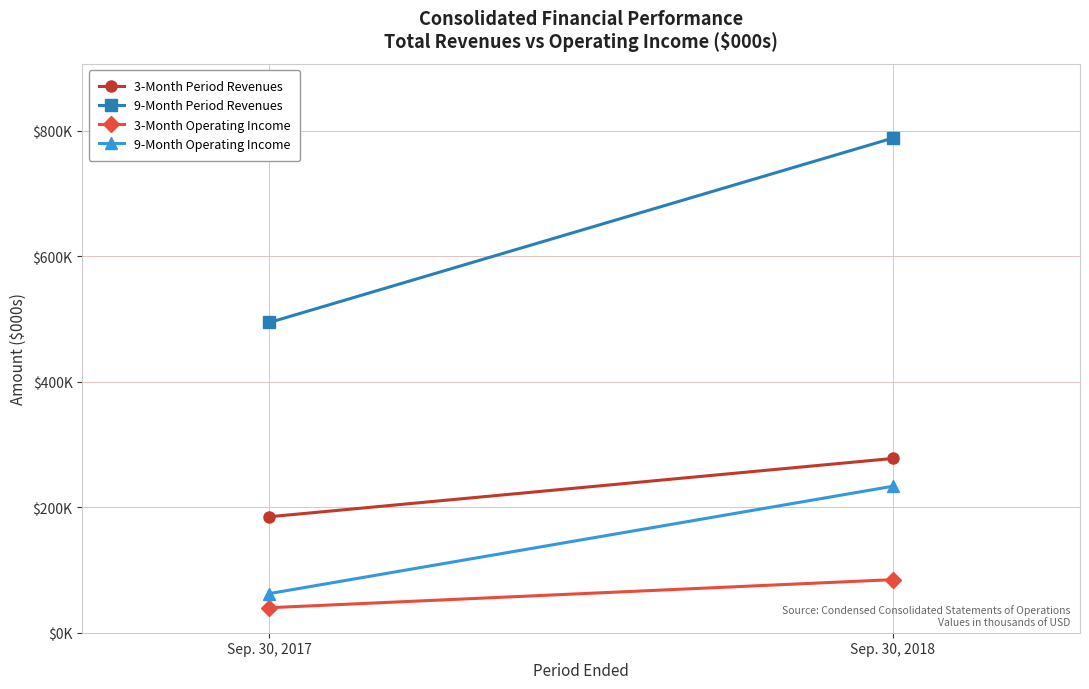

Where is 9-Month Operating Income nearest to the value 147912?

Sep. 30, 2017